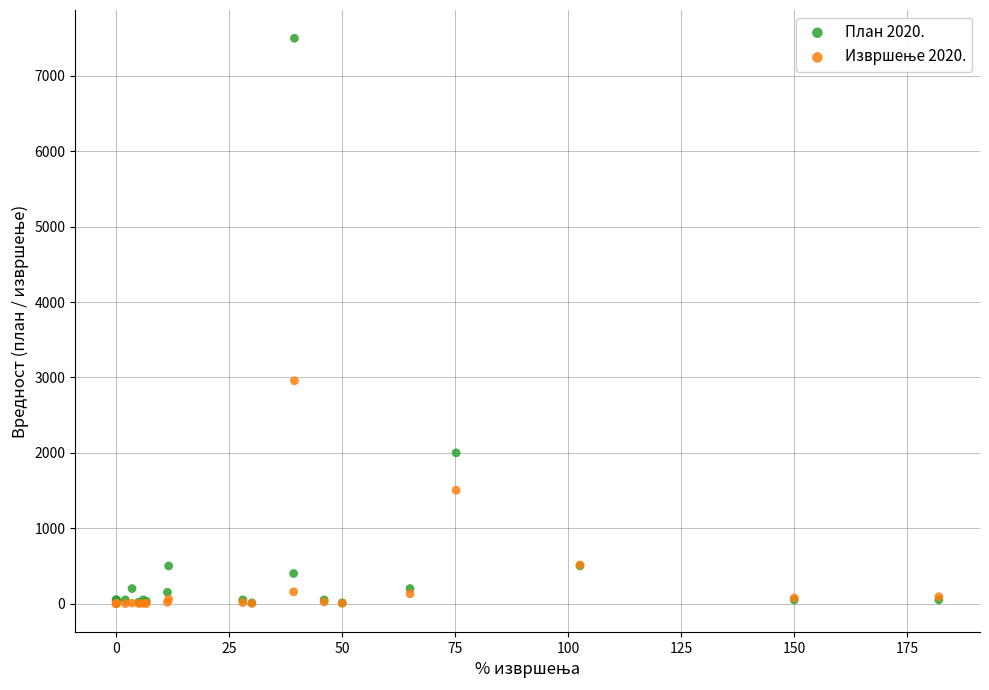

Which series contains the highest Y value?

План 2020.